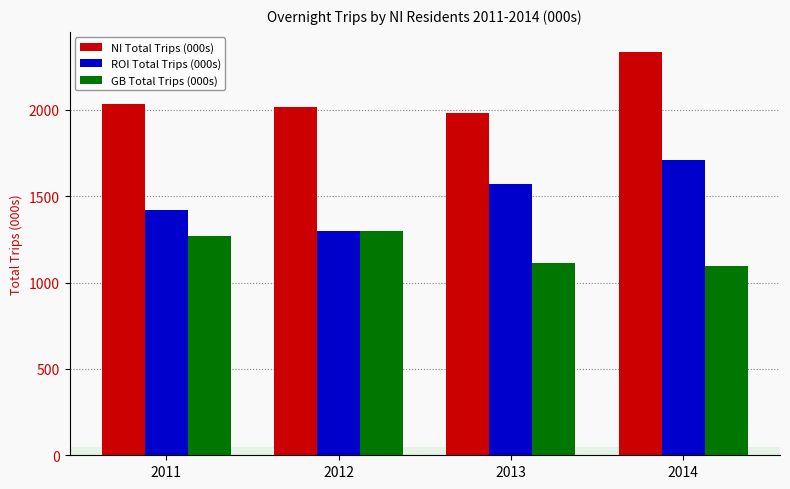

True or false: NI Total Trips (000s) has a value of 3348.8 at 2011.

False